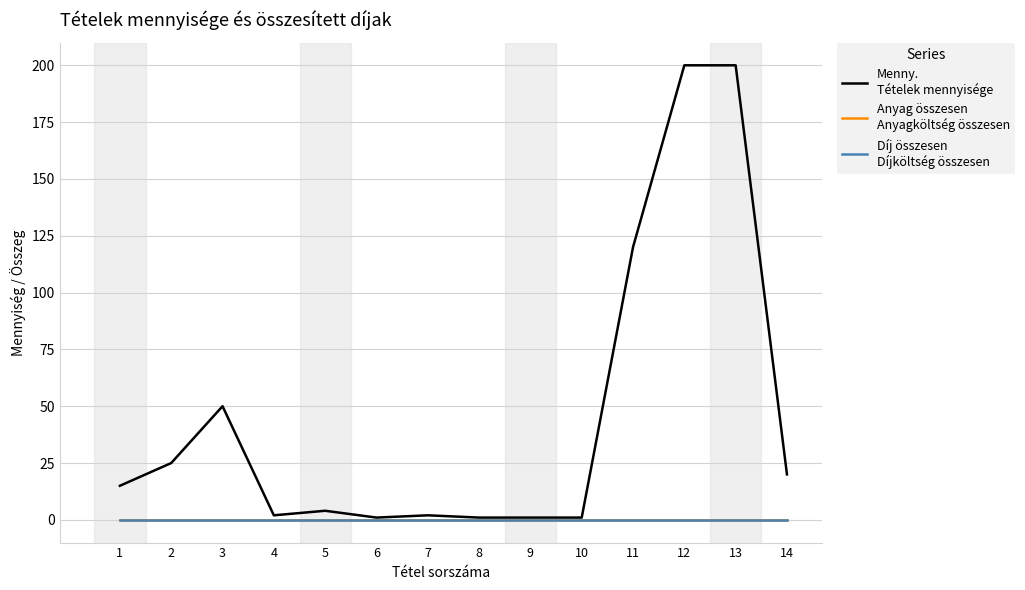

What is the spread (max minus min) of values at 6?

1